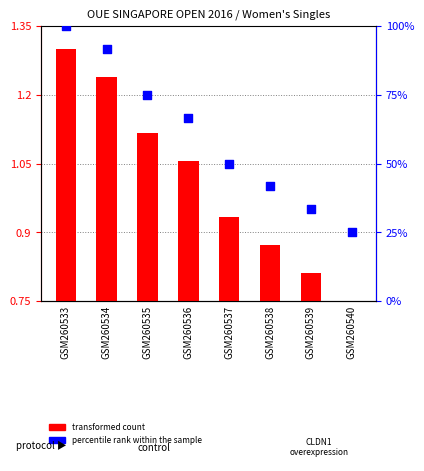

What are all the series names shown in the legend?

transformed count, percentile rank within the sample